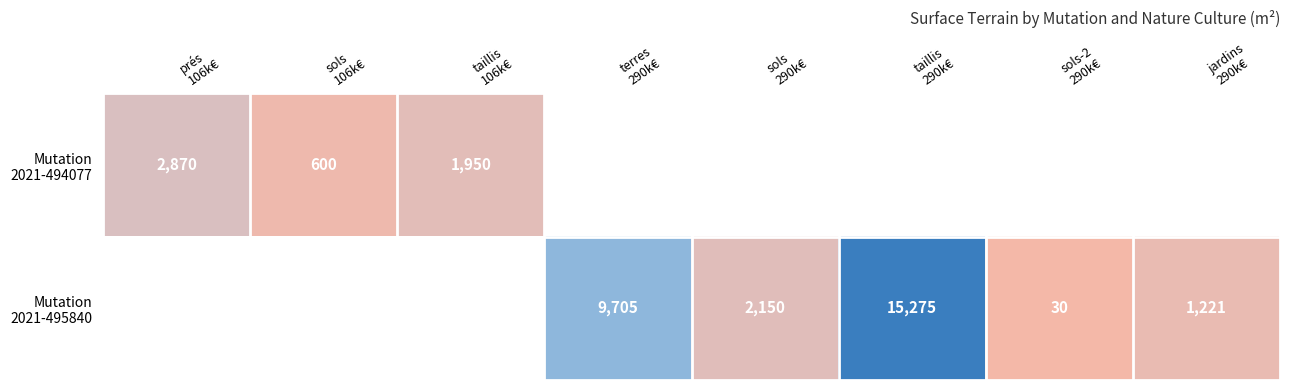

What is the difference between the Mutation 2021-495840 values at terres 290k€ and taillis 290k€?

5570.0